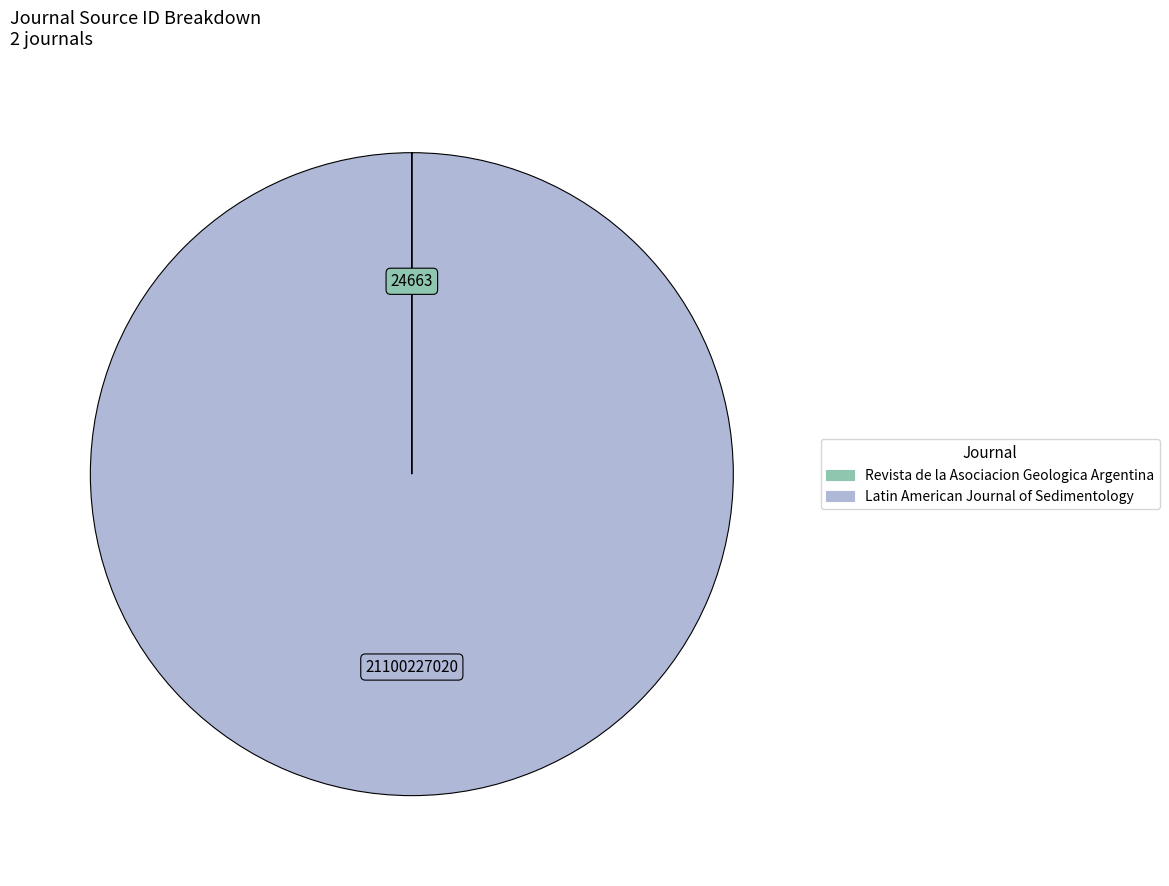

Which slice is the largest?

Latin American Journal of Sedimentology